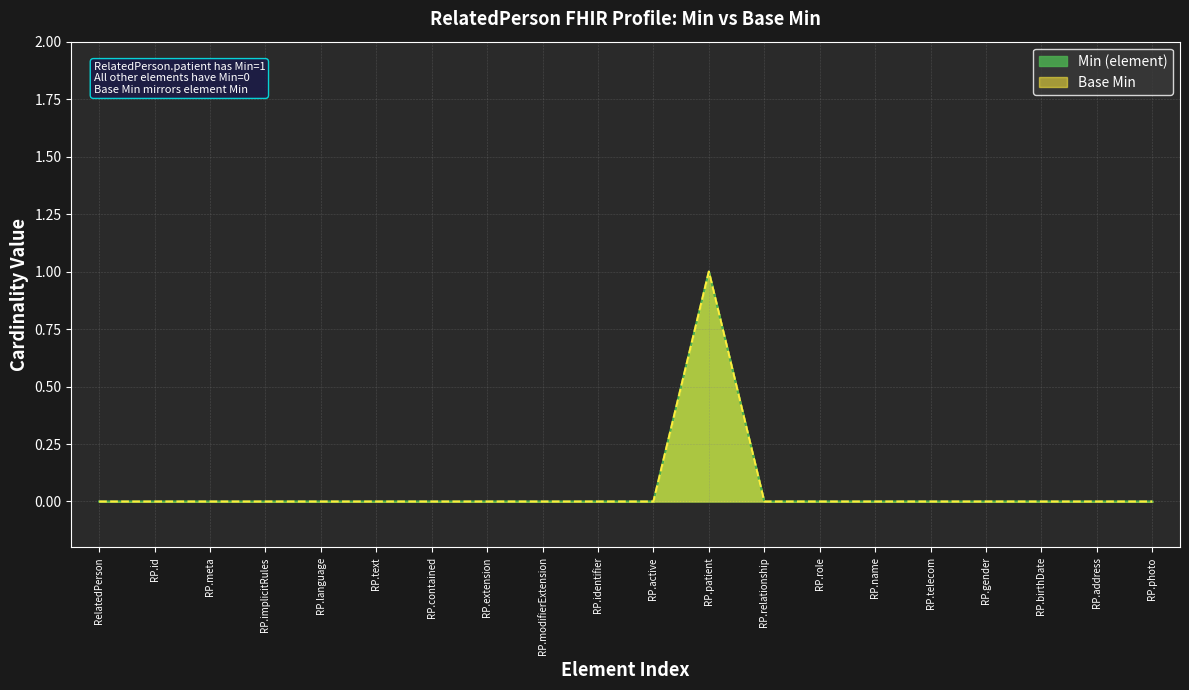

Which category has the lowest value in the Base Min series?

RelatedPerson